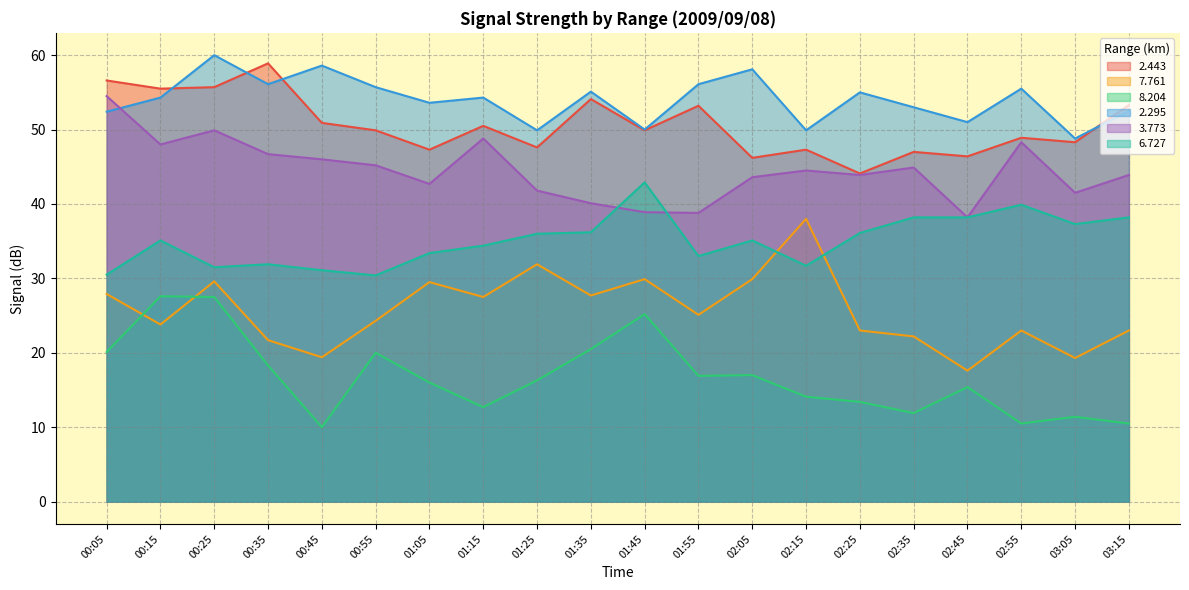

Rank the categories by 2.295 value from lowest to highest.

03:05, 01:25, 02:15, 01:45, 02:45, 00:05, 03:15, 02:35, 01:05, 00:15, 01:15, 02:25, 01:35, 02:55, 00:55, 00:35, 01:55, 02:05, 00:45, 00:25